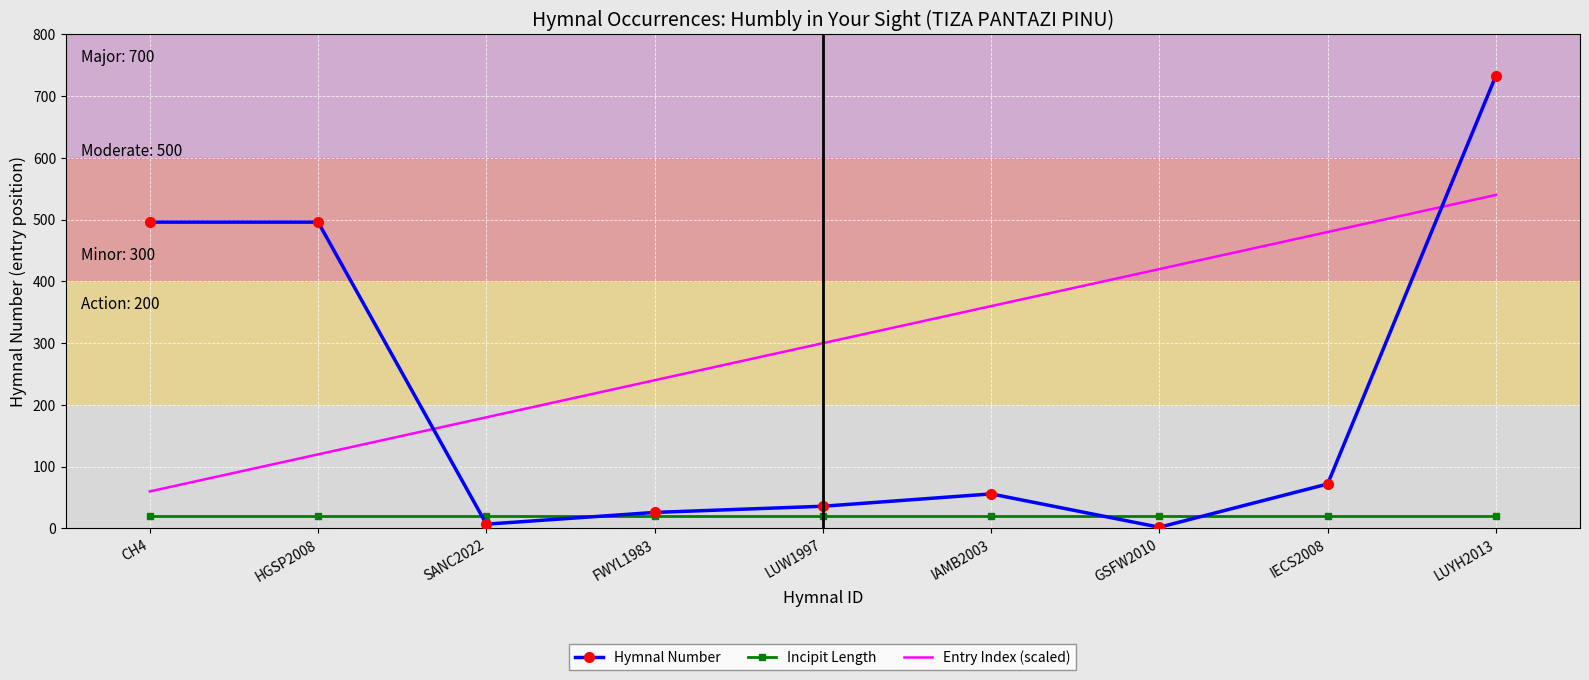

Is the value of Entry Index (scaled) at IECS2008 greater than the value of Incipit Length at HGSP2008?

Yes